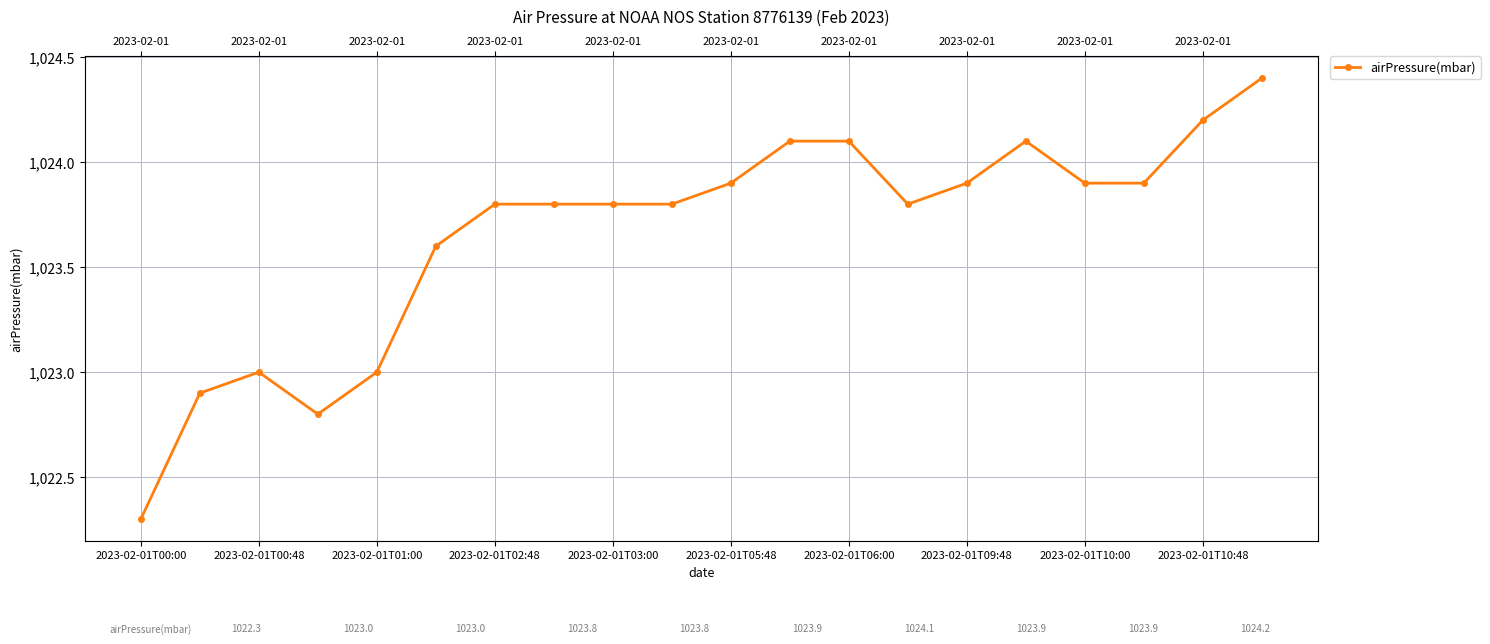

True or false: the data has more than 0 interior local peaks.

True